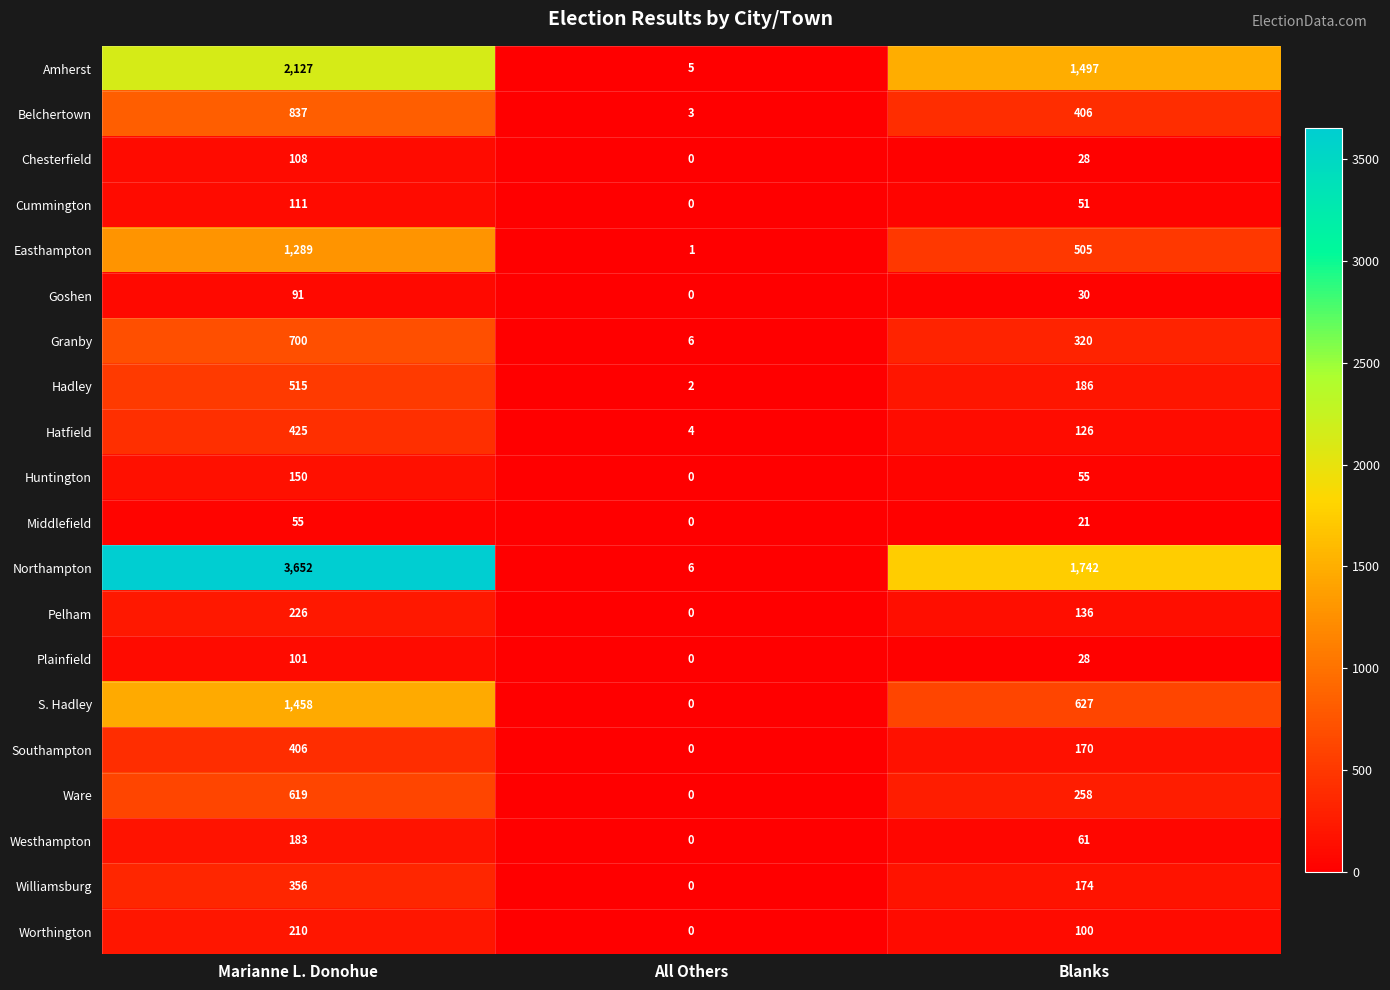

At which category is the sum across all series the highest?

Marianne L. Donohue